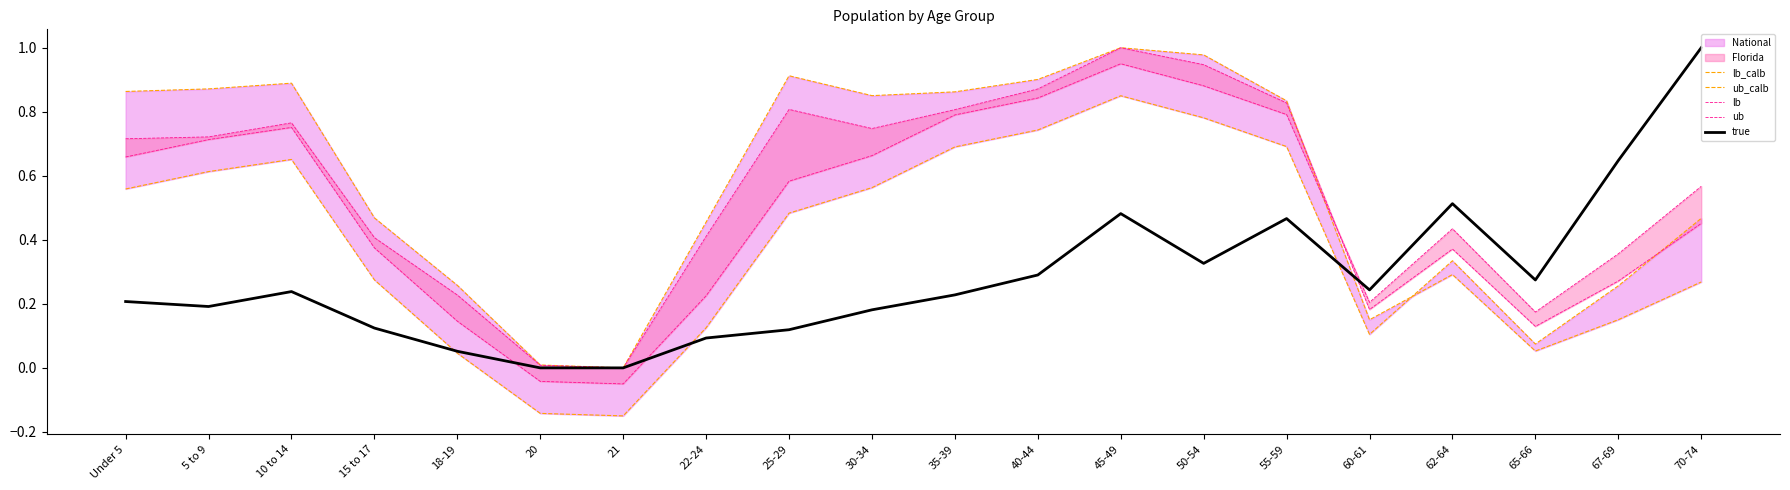

What is the label of the 2nd point from the left?

5 to 9